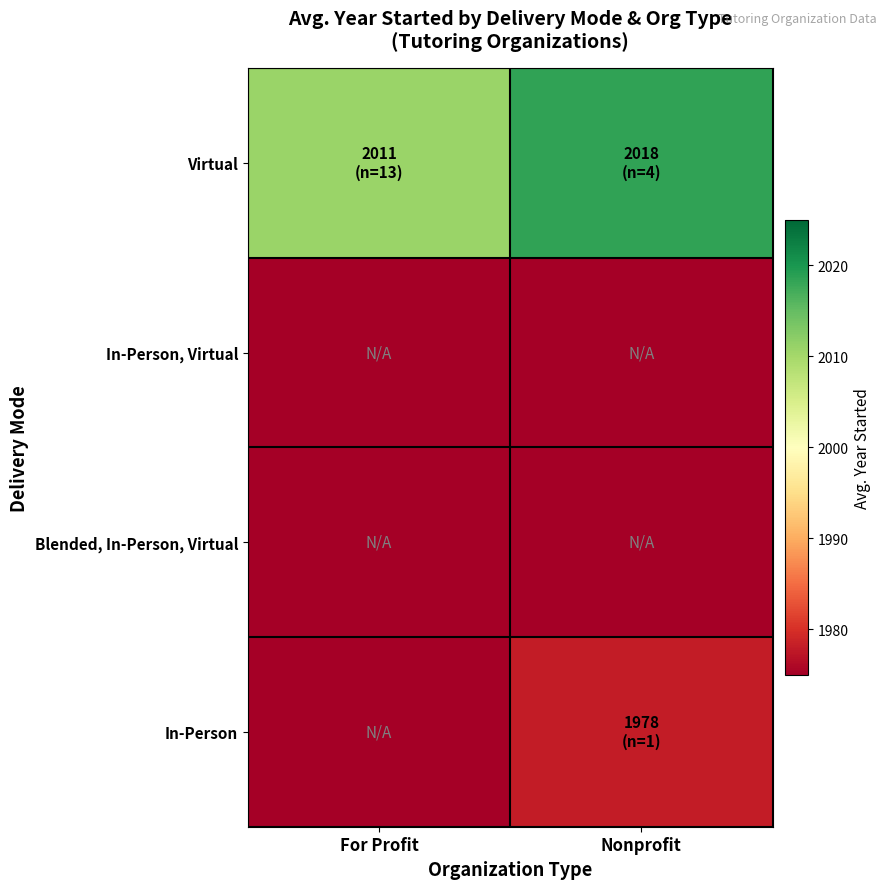

Reading left to right, extract all data points from this chart.

Virtual: For Profit=2010.8	Nonprofit=2018.5
In-Person, Virtual: For Profit=1973.0	Nonprofit=1973.0
Blended, In-Person, Virtual: For Profit=1973.0	Nonprofit=1973.0
In-Person: For Profit=1973.0	Nonprofit=1978.0